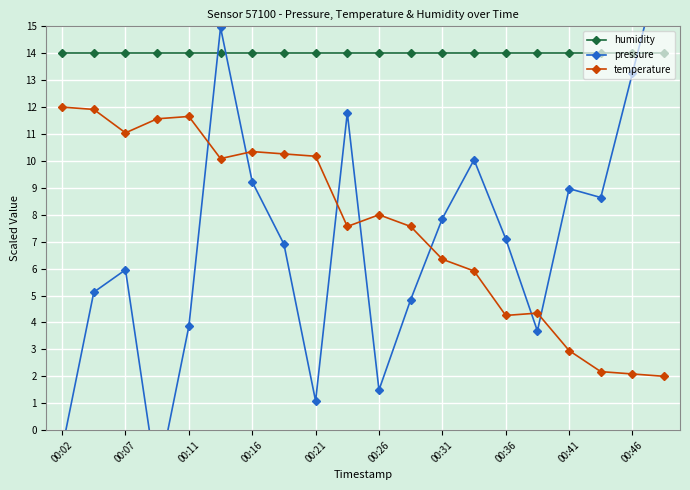

How many interior local peaks does the pressure series have?

5